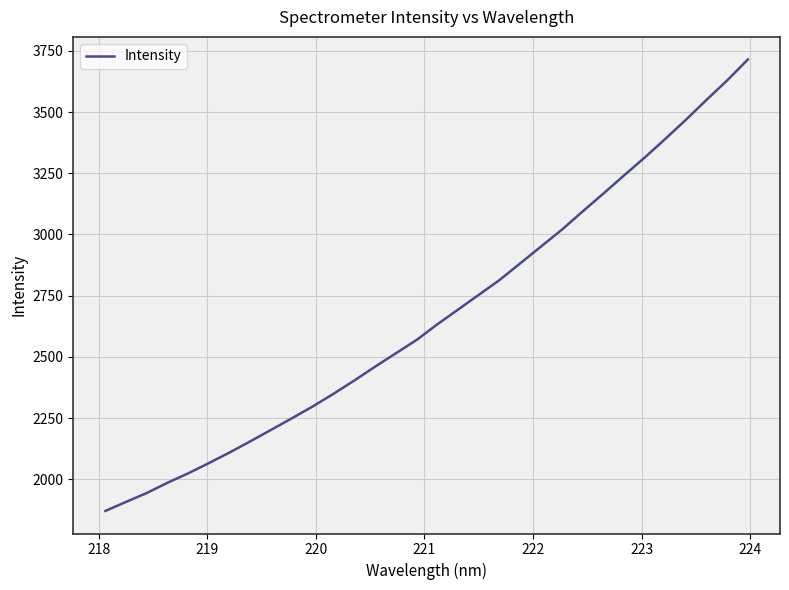

What is the smallest value displayed?

1870.6